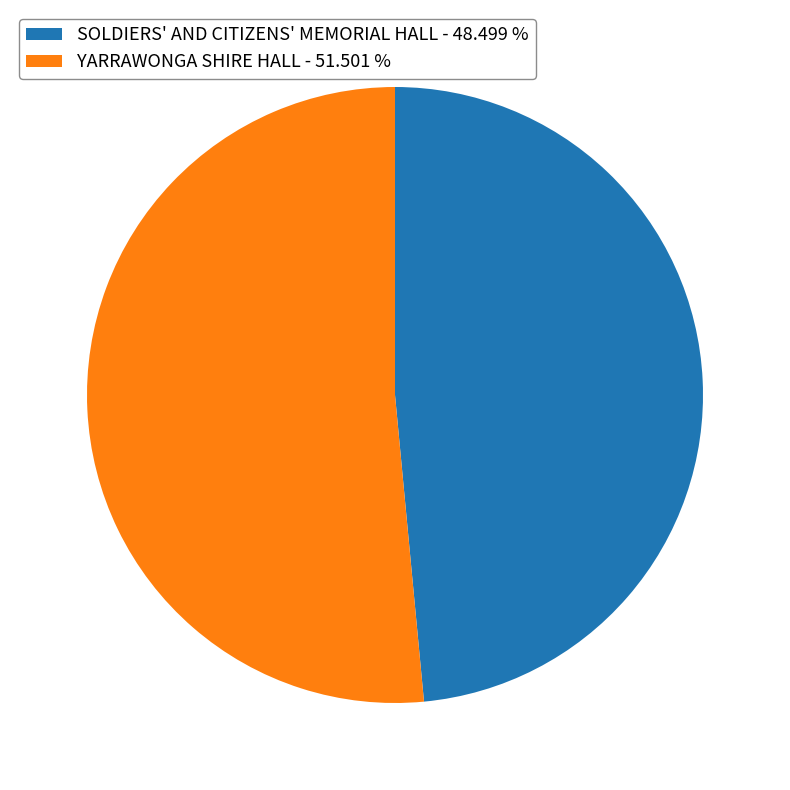

How many slices are in this pie chart?

2